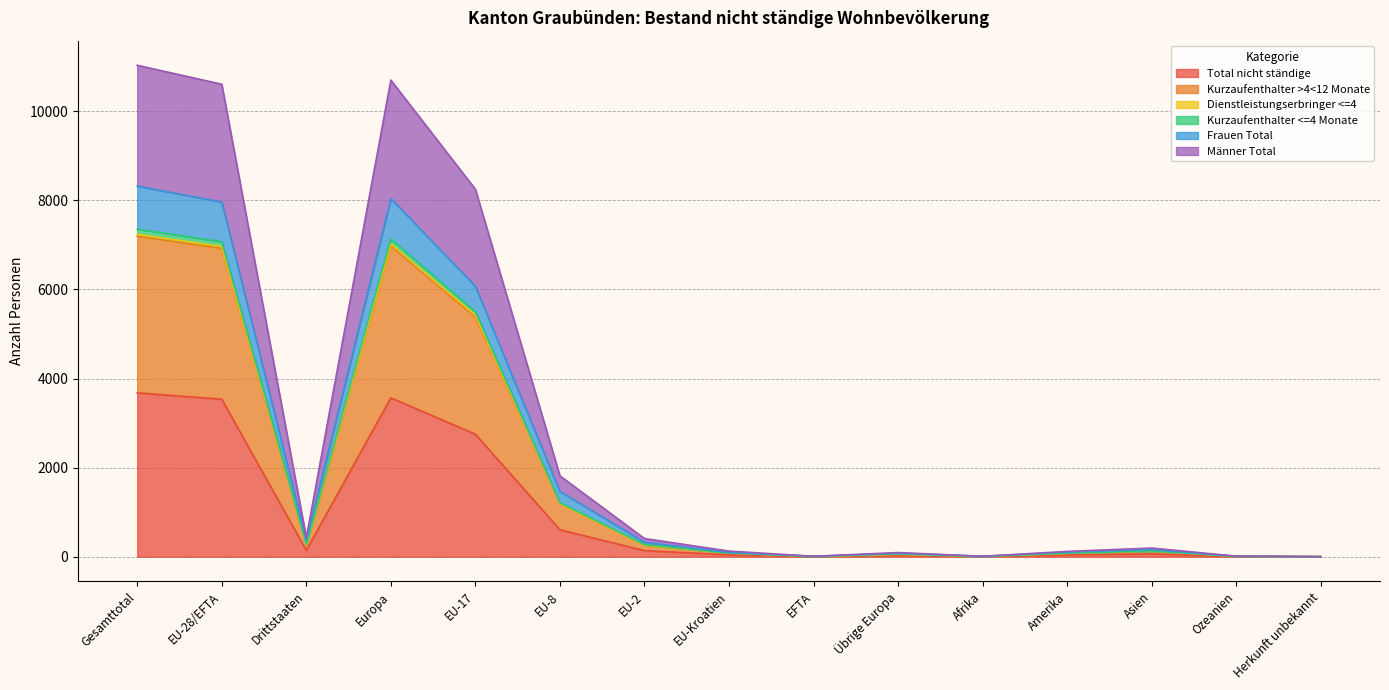

At Asien, list the series in order from largest to smallest.

Frauen Total, Kurzaufenthalter <=4 Monate, Männer Total, Dienstleistungserbringer <=4, Kurzaufenthalter >4<12 Monate, Total nicht ständige